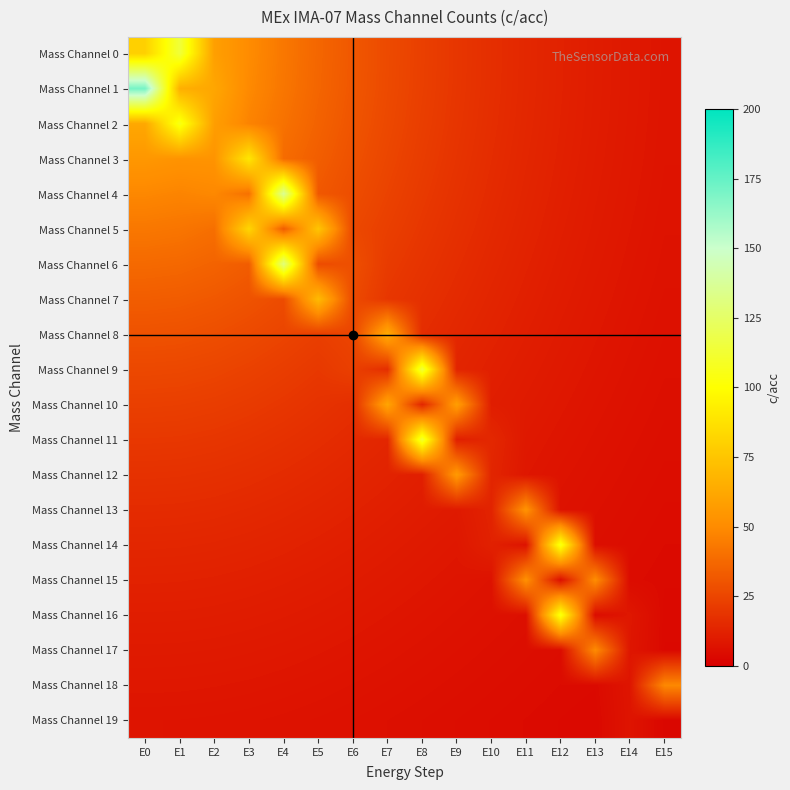

At which category does the chart reach its minimum across all series?

E15